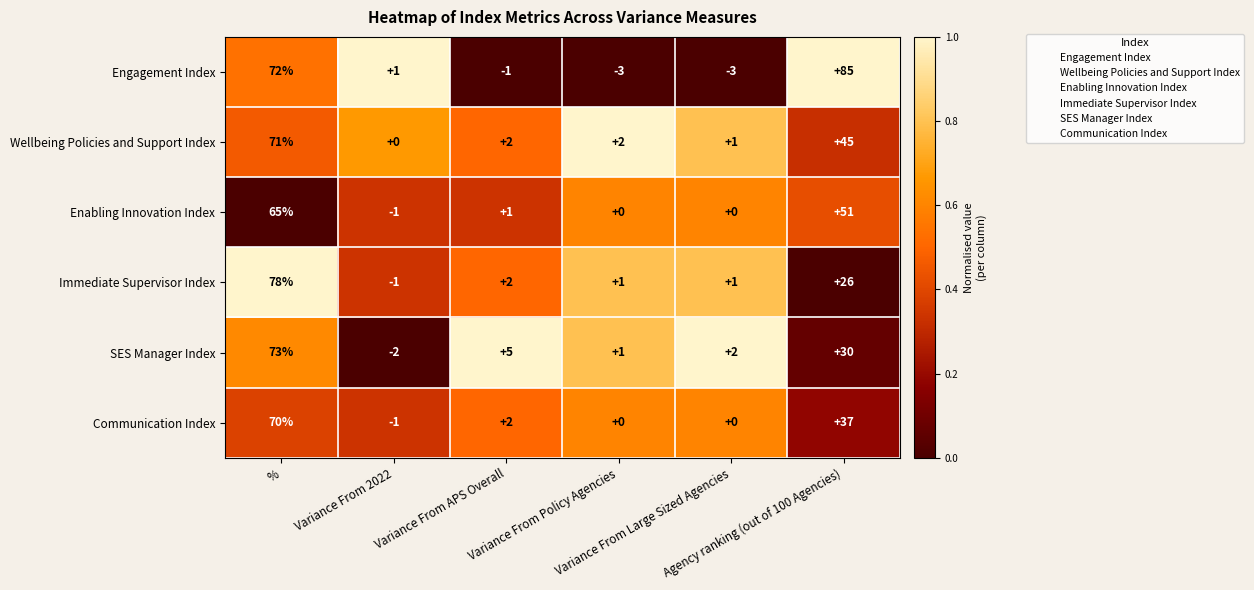

What is the average value of the Enabling Innovation Index series?

19